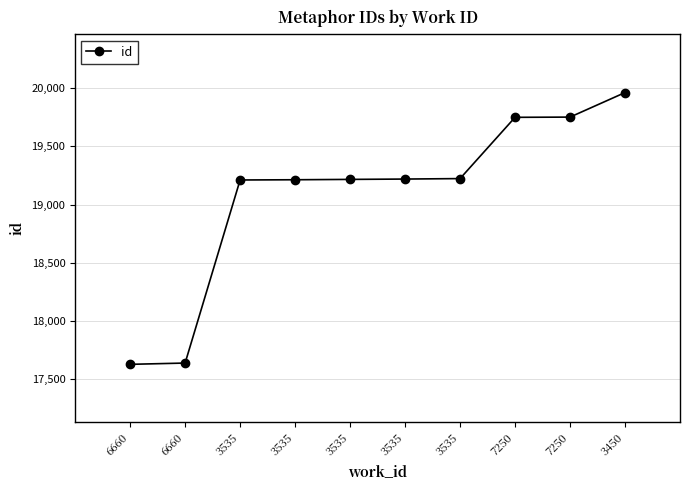

How many data points does each series have?

10